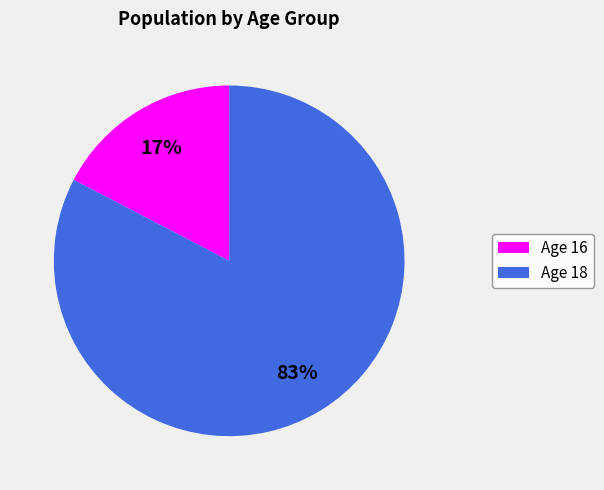

How many segments does this pie chart have?

2